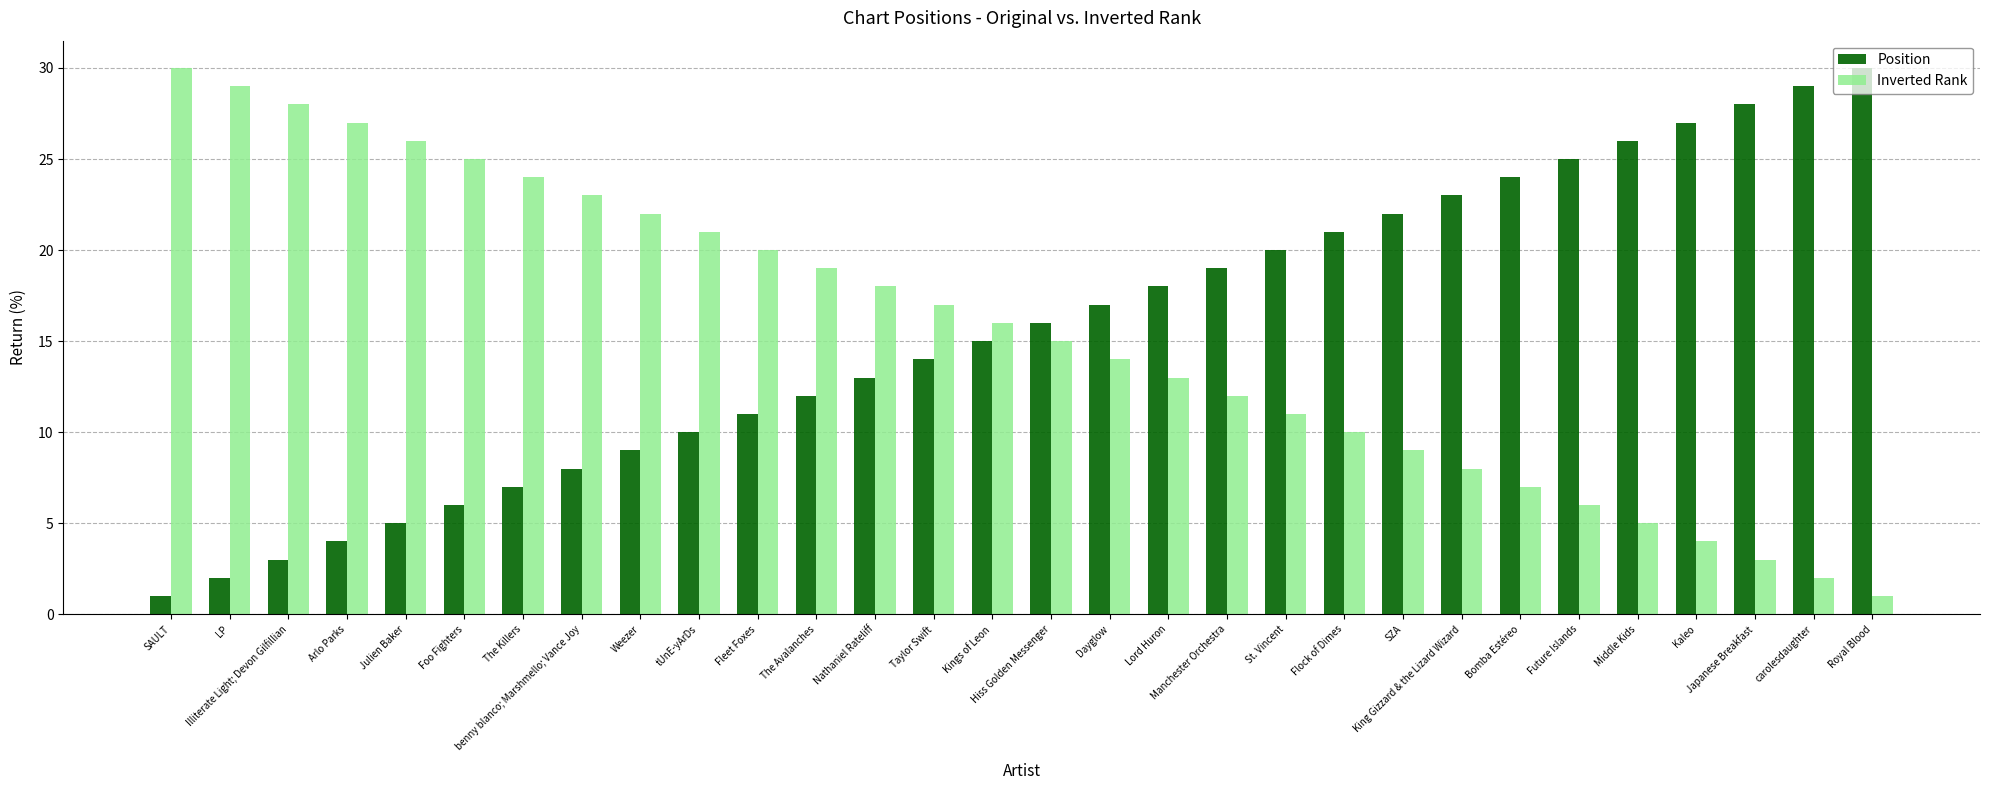

What is the sum of all Position values?

465